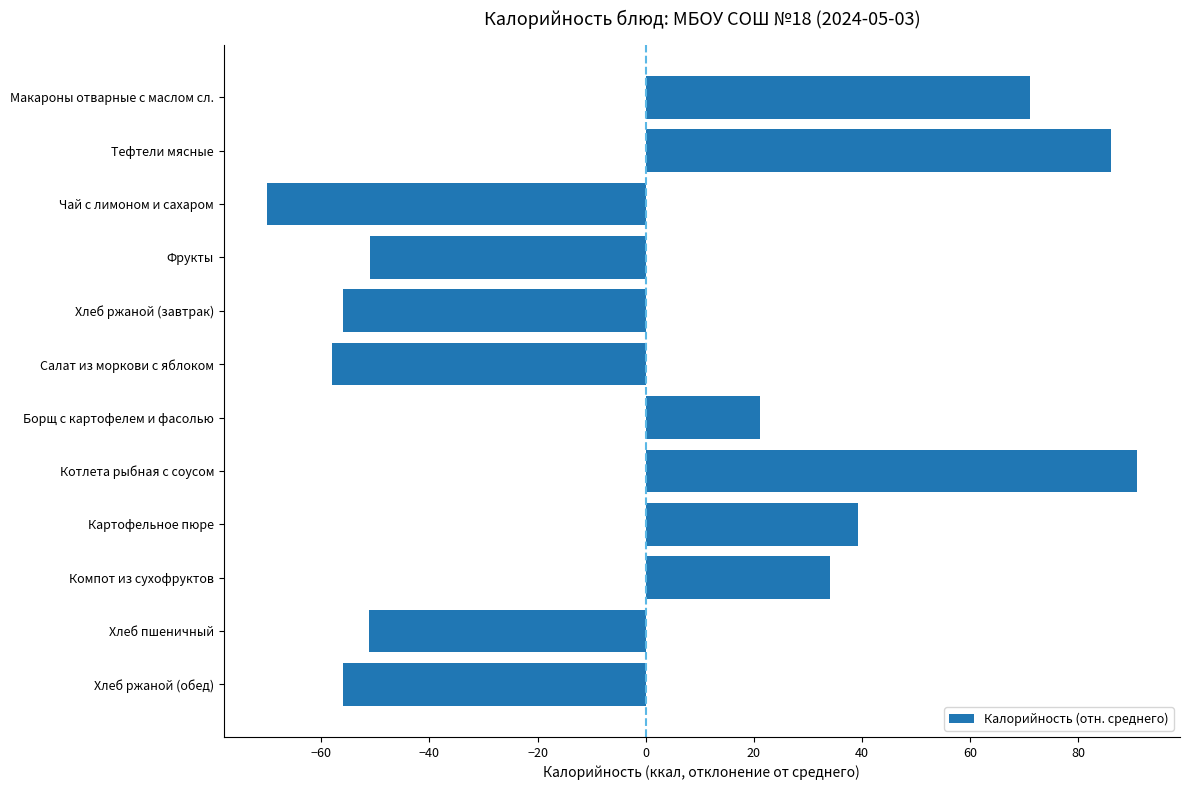

The value at Картофельное пюре is 8.6. True or false?

False